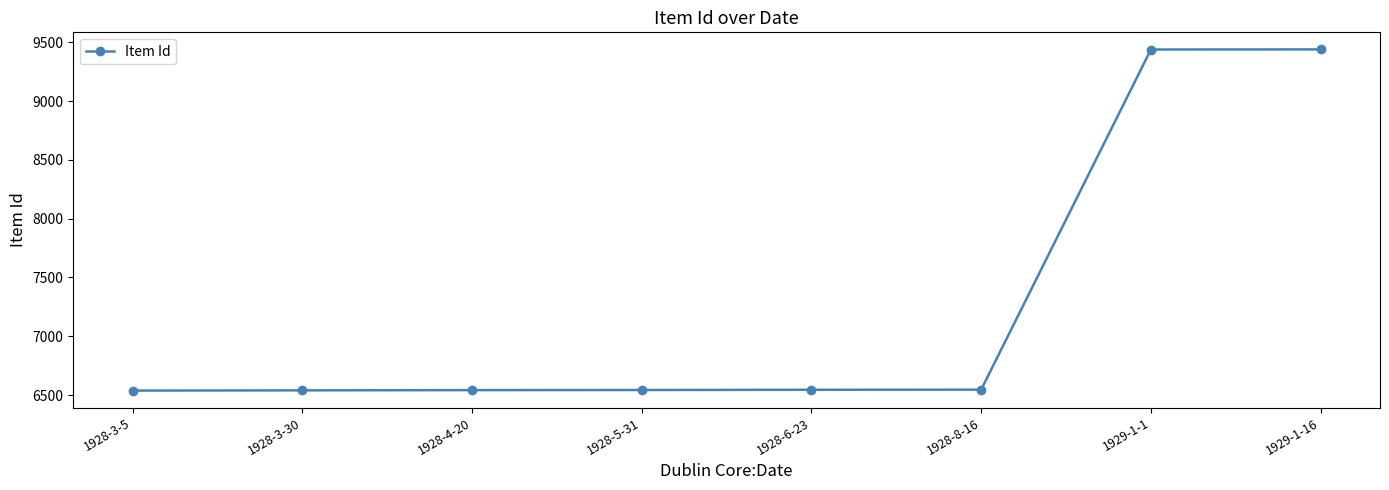

The value at 1929-1-1 is 12538. True or false?

False